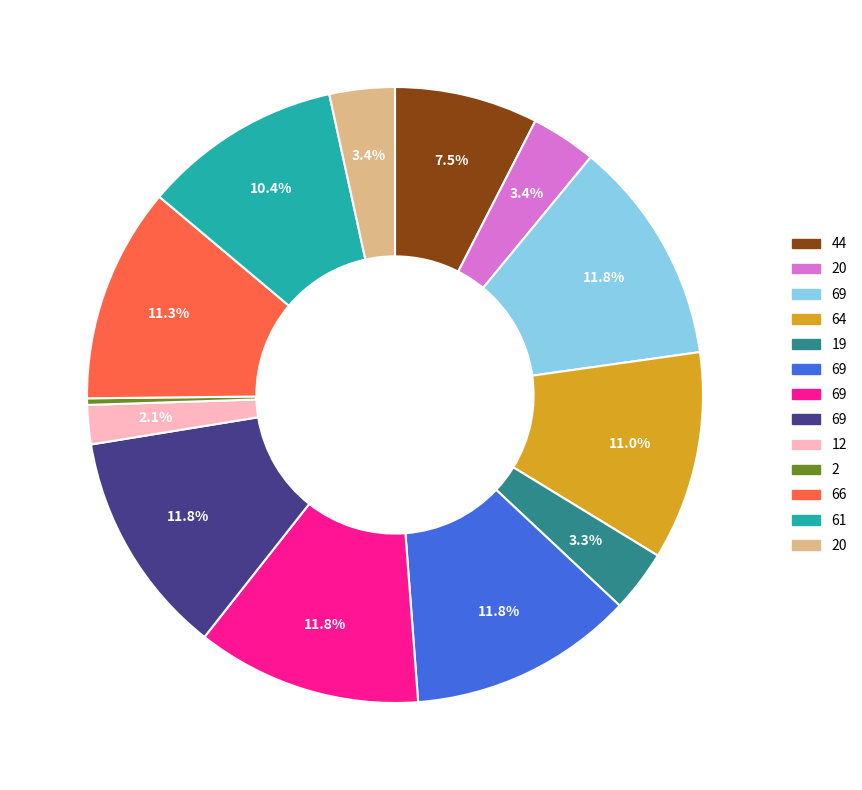

Count the number of slices in the pie.

13